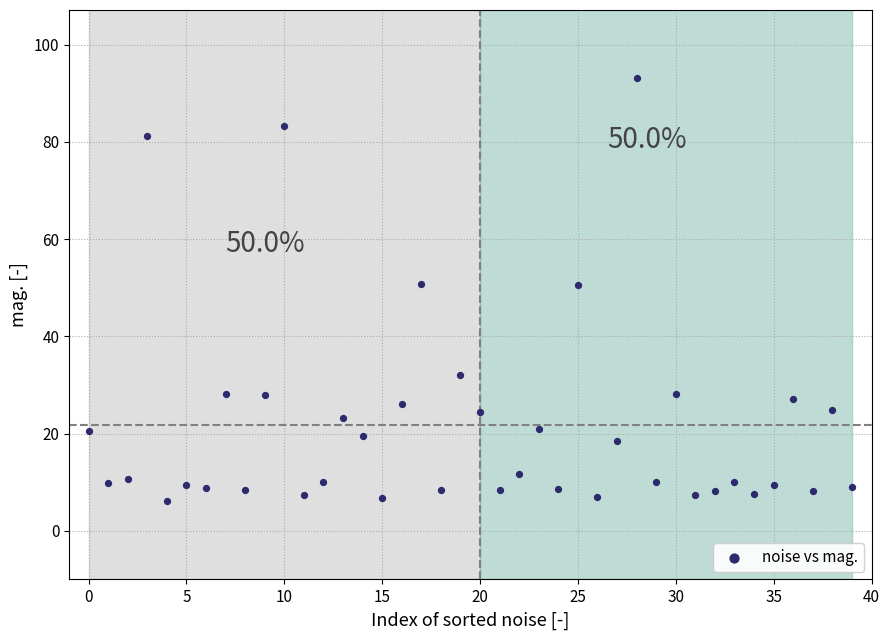

What is the range of Y values (max minus min)?

87.0